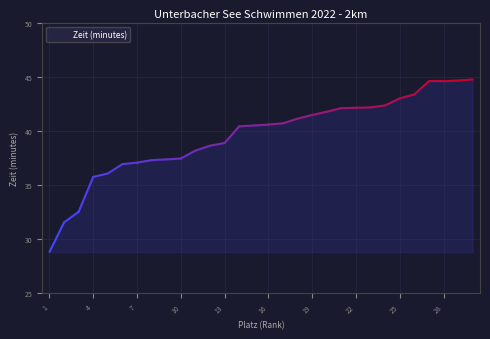

How many values are below 40?

13